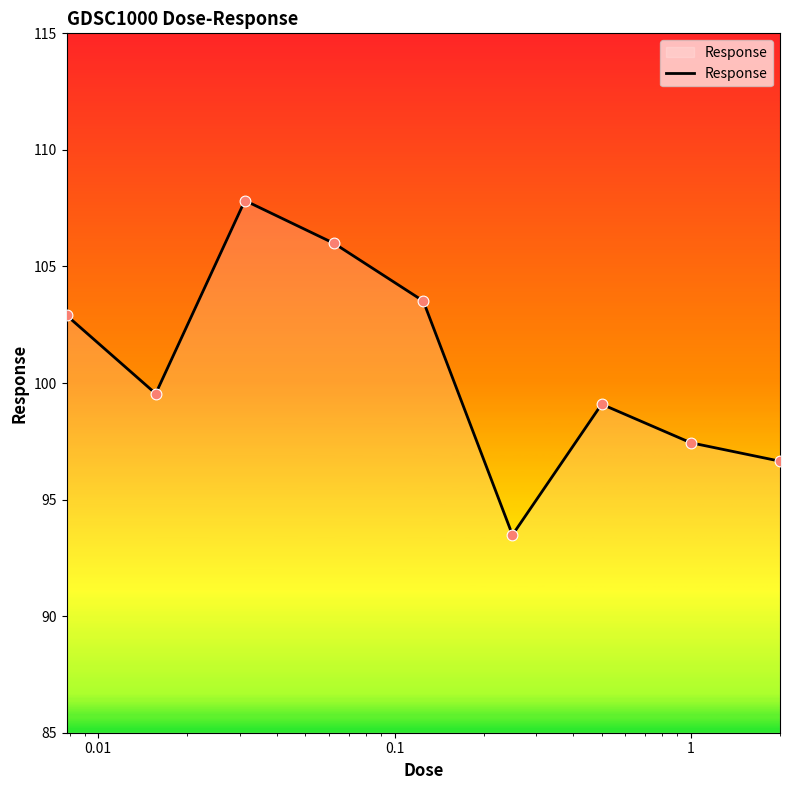

What is the difference between the maximum and minimum values?

14.3